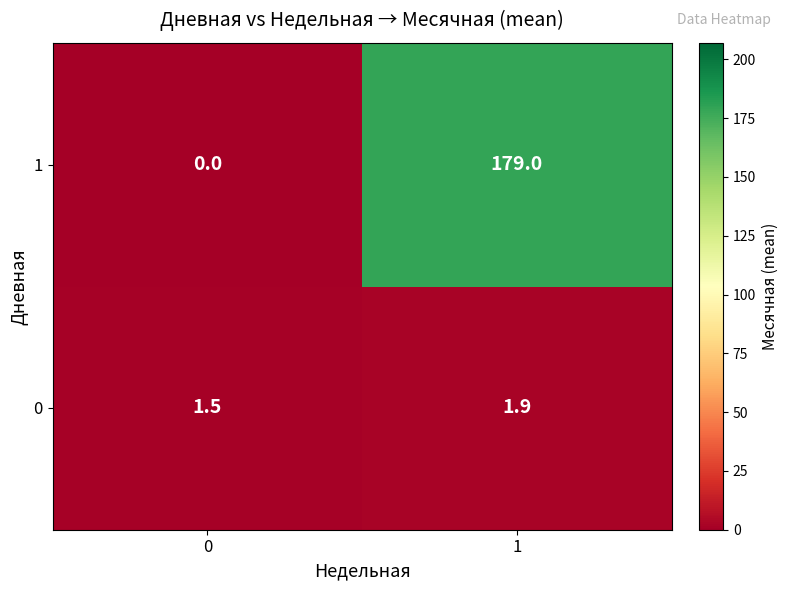

Rank the series by their maximum value, from highest to lowest.

1, 0